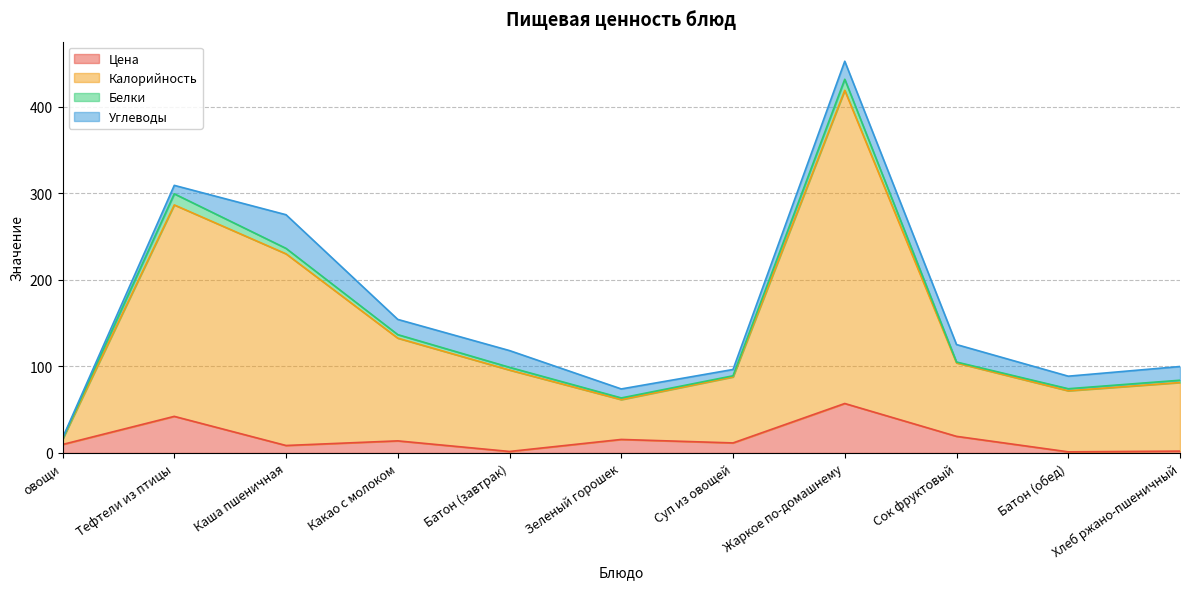

Does the chart display data point markers on the line(s)?

No